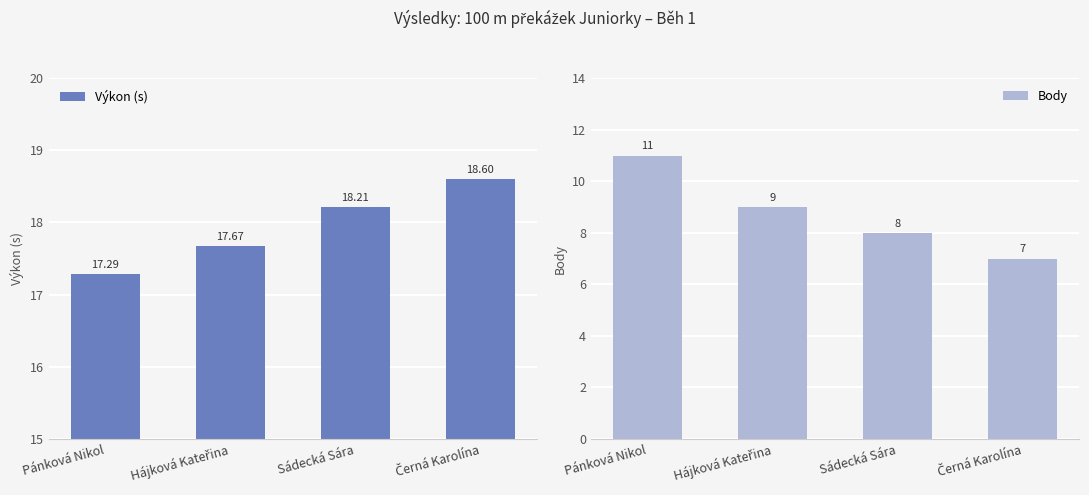

How many groups of bars are there?

4